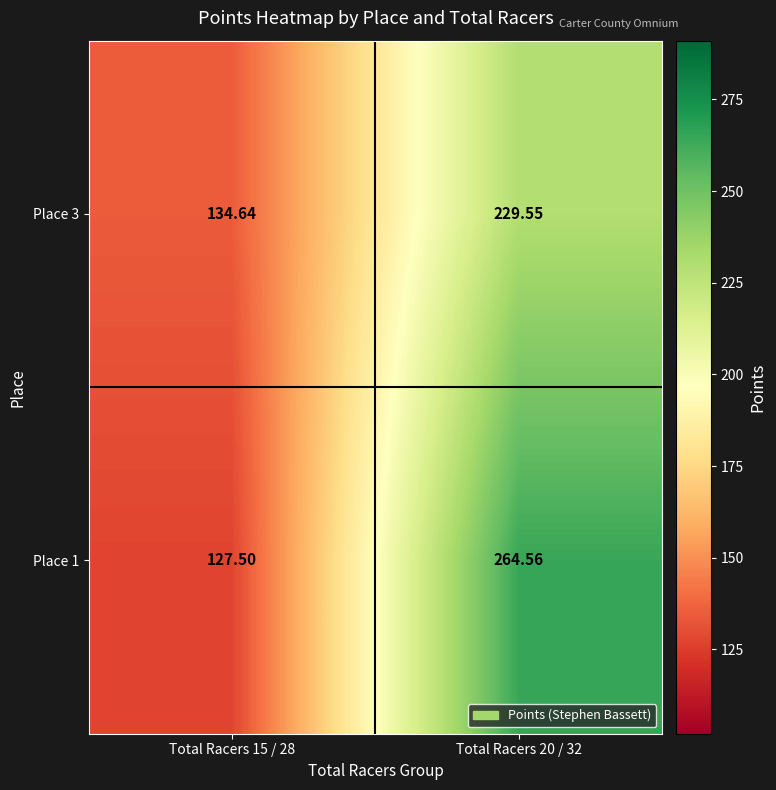

Is the value of Place 3 at Total Racers 20 / 32 greater than the value of Place 1 at Total Racers 15 / 28?

Yes